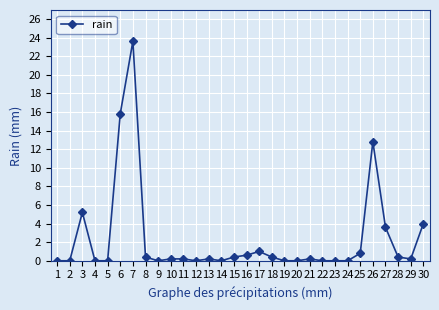

True or false: the data shows 0.4 at 18.

True